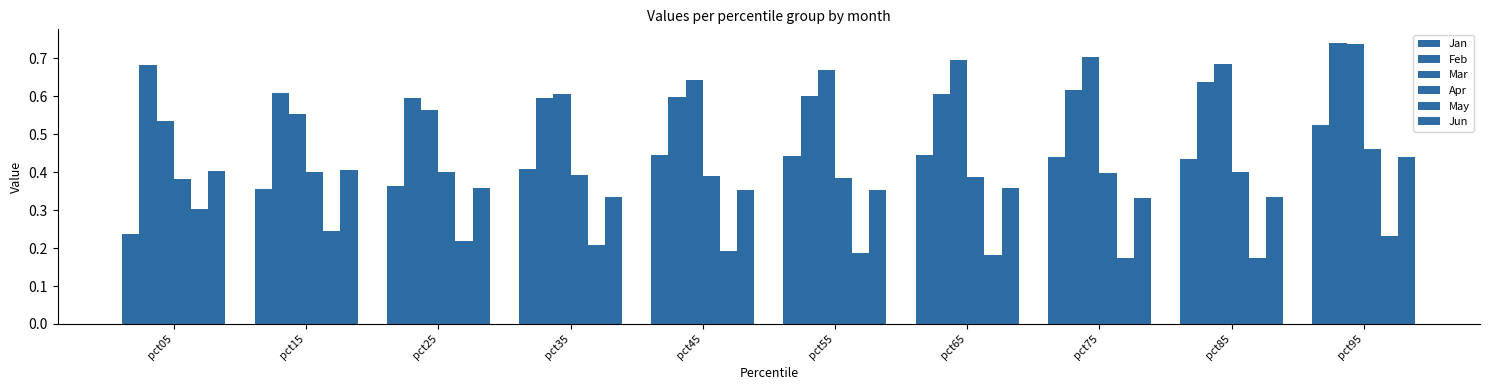

At which category is the sum across all series the highest?

pct95